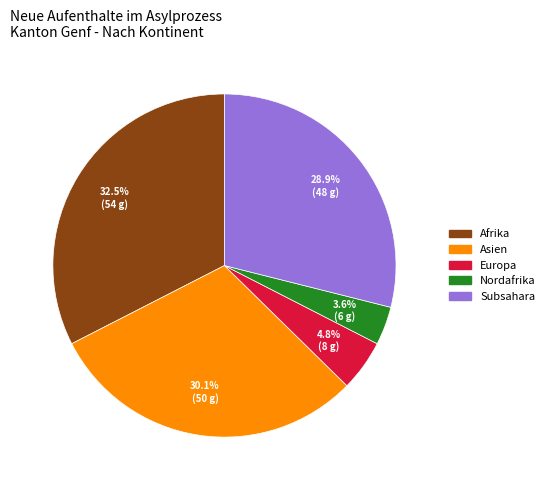

Is there a majority slice in this chart?

No